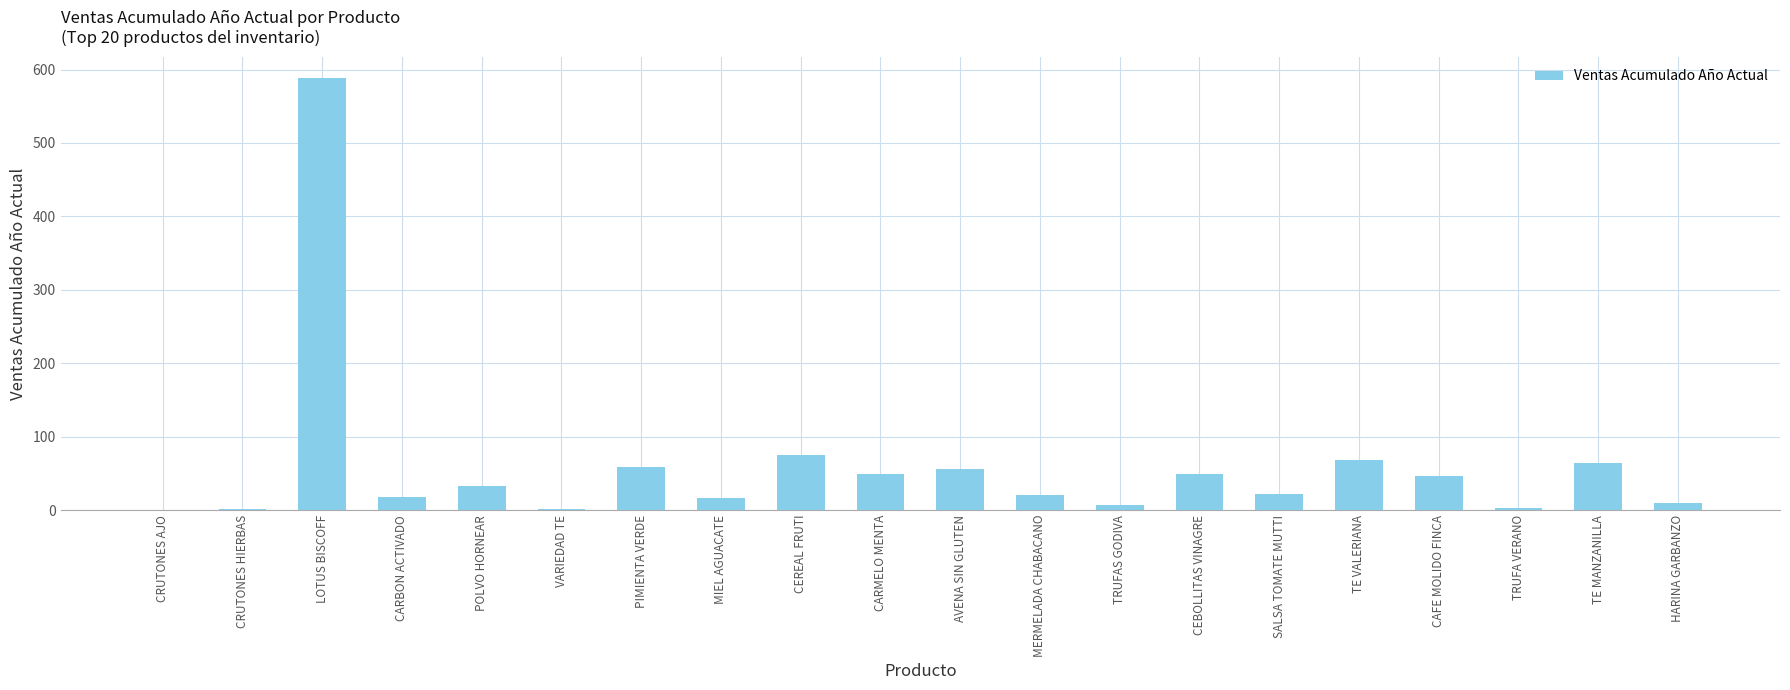

Which category has the highest value across all series?

LOTUS BISCOFF